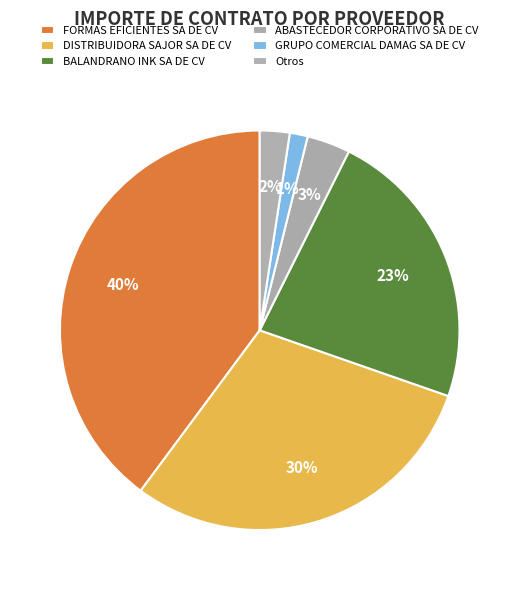

How many slices are in this pie chart?

6